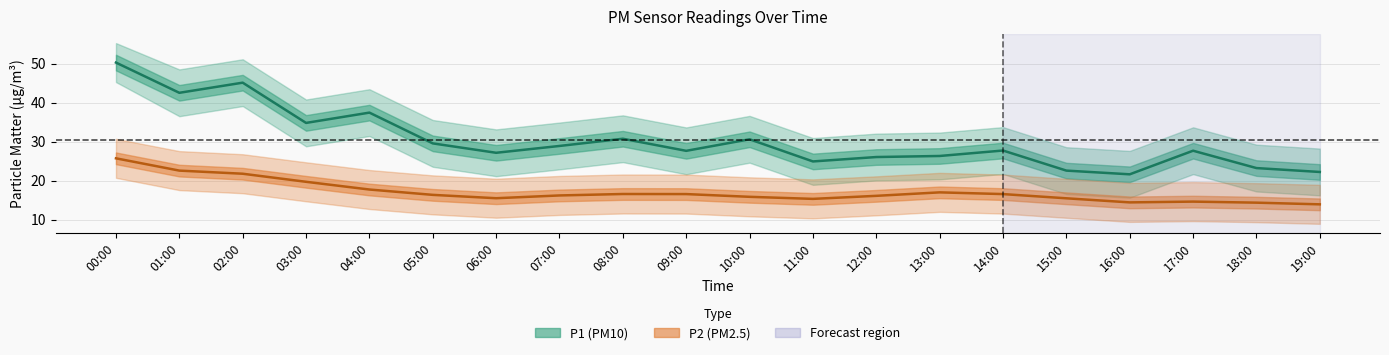

What is the difference between the maximum and minimum values in the P1_upper series?

27.6